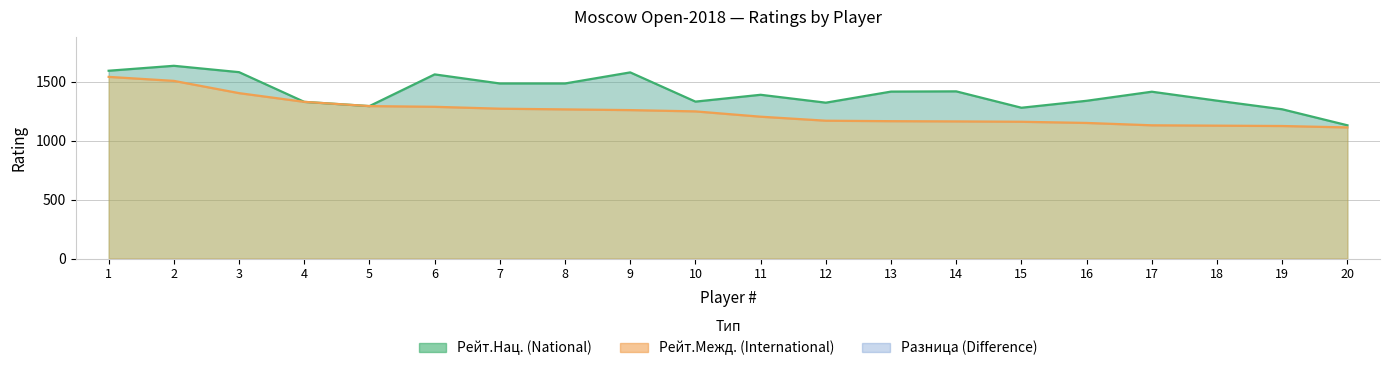

True or false: Рейт.Межд. has more than 0 points higher than both neighbors.

False